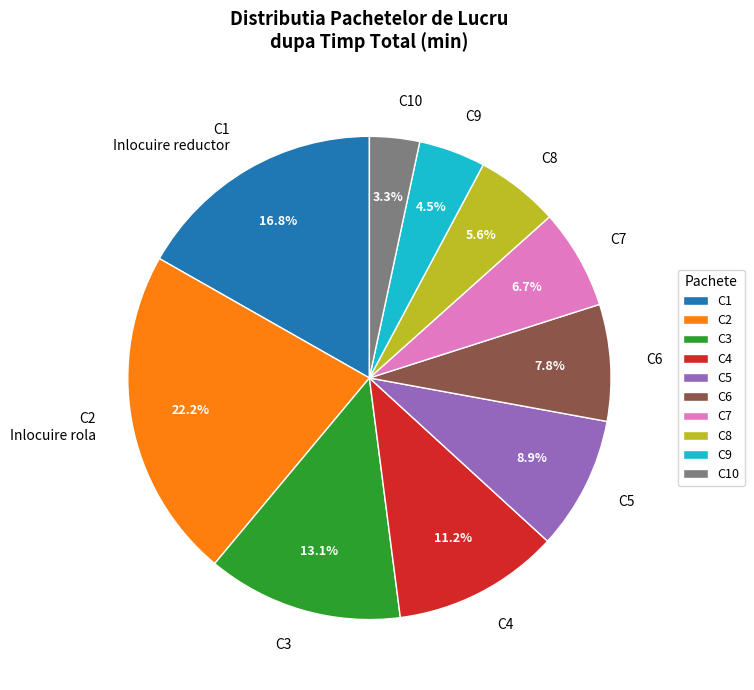

What is the total percentage of C3 and C1 Inlocuire reductor?

29.9%